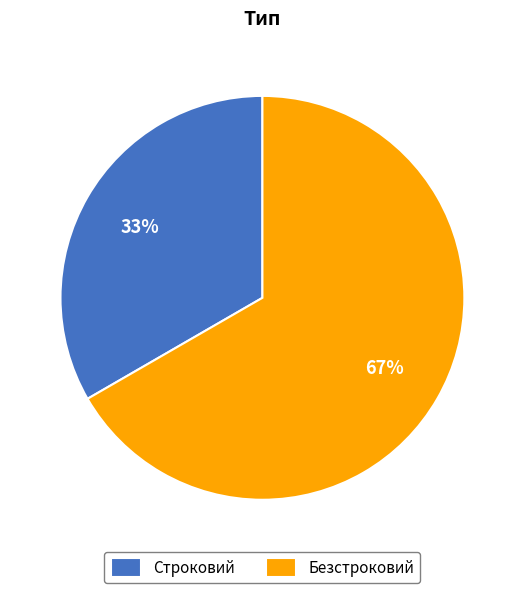

What is the ratio of the value at Строковий to the value at Безстроковий?

0.5